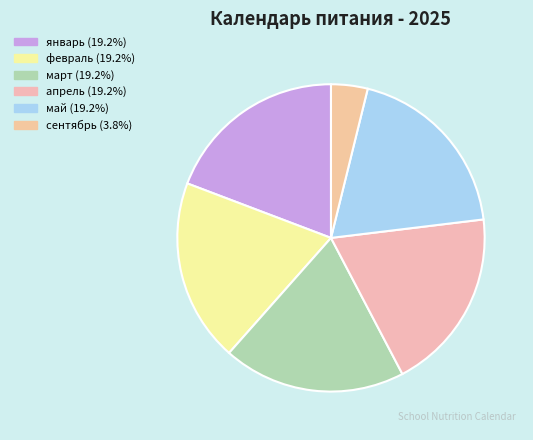

Which slice is the smallest?

сентябрь